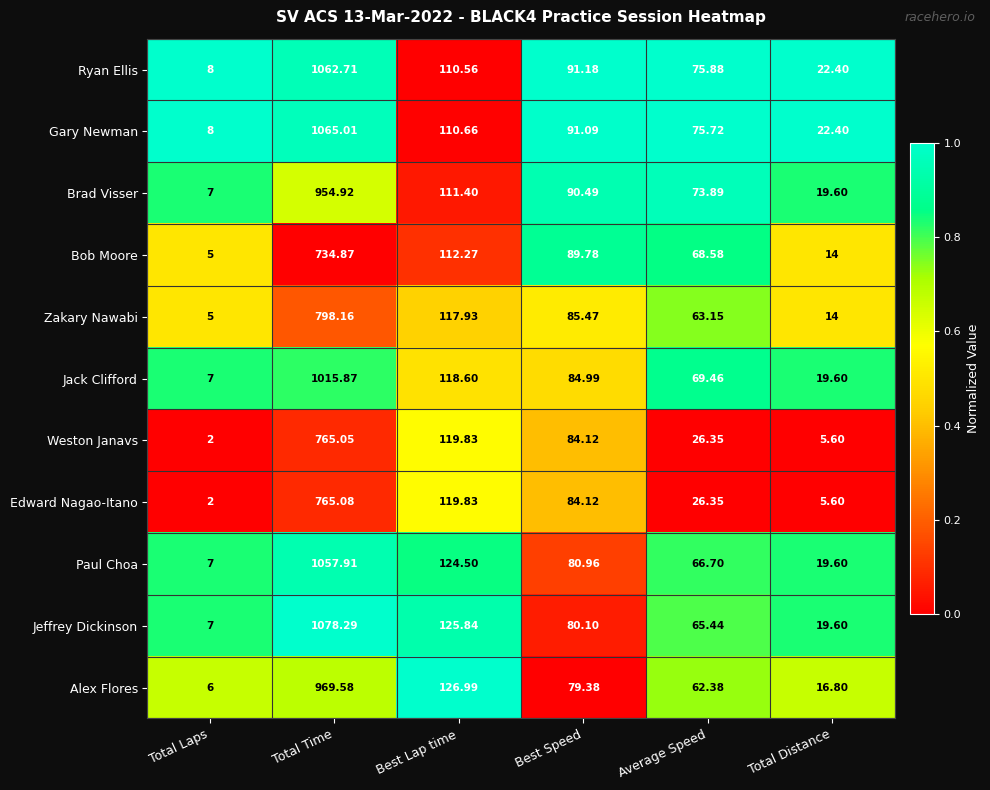

List the series in order of their peak value, highest first.

Jeffrey Dickinson, Gary Newman, Ryan Ellis, Paul Choa, Jack Clifford, Alex Flores, Brad Visser, Zakary Nawabi, Edward Nagao-Itano, Weston Janavs, Bob Moore